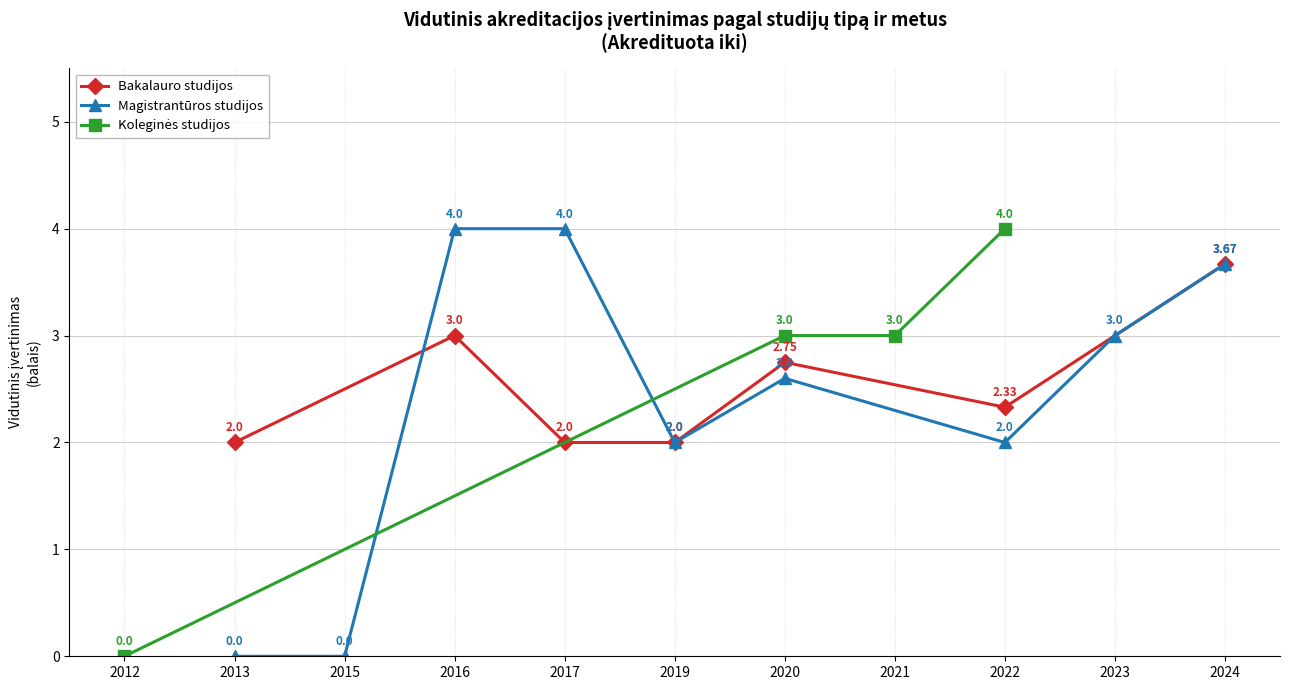

The value of Magistrantūros studijos at 2024 is 6.1. True or false?

False